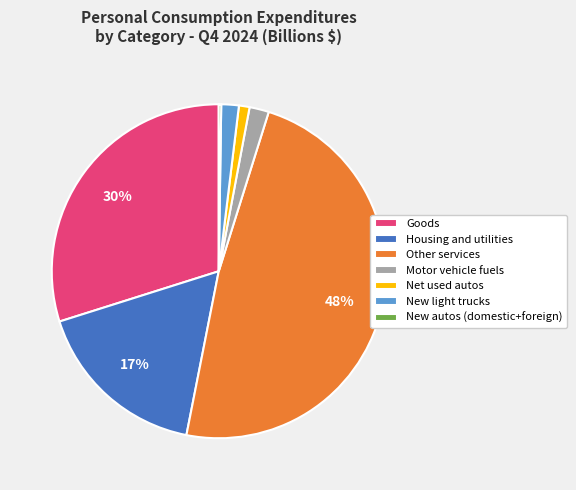

To the nearest percent, what portion does Goods represent?

30%